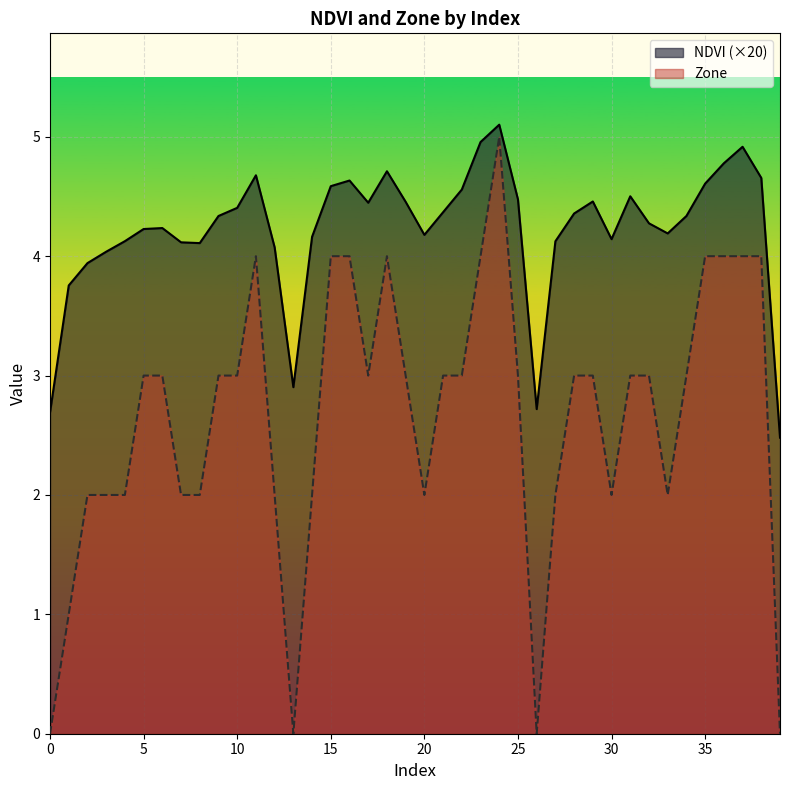

At 30, list the series in order from largest to smallest.

NDVI (×20), Zone